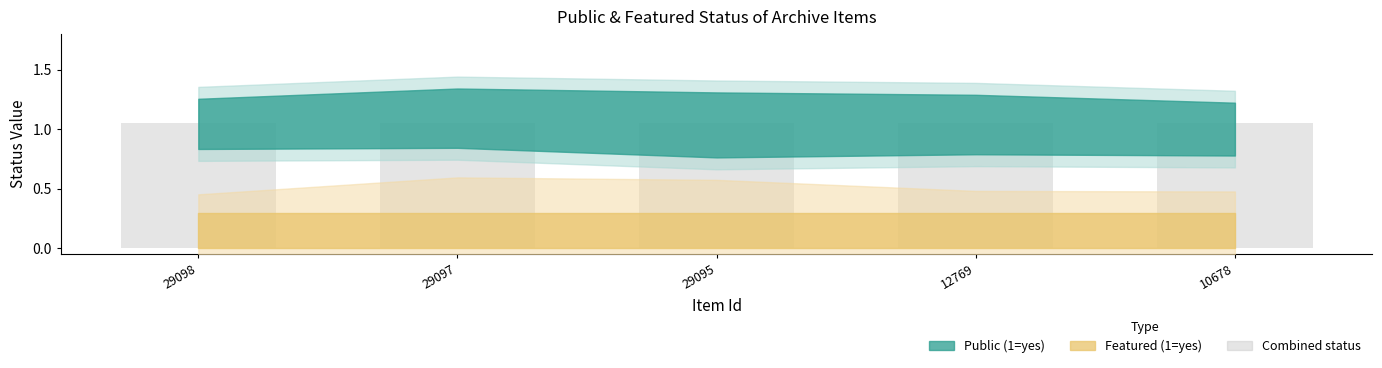

Which series has the largest total across all categories?

public